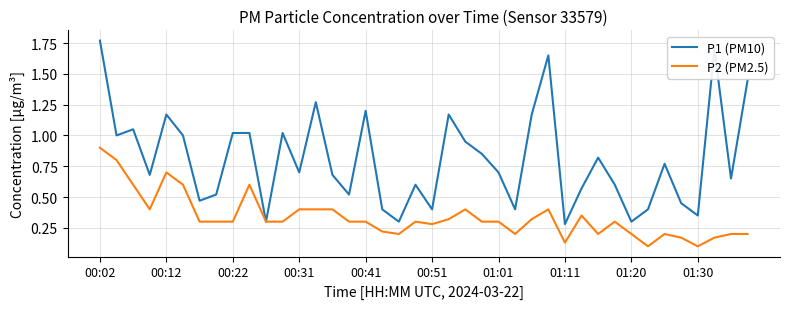

Which series has the widest spread of values?

P1 (PM10)